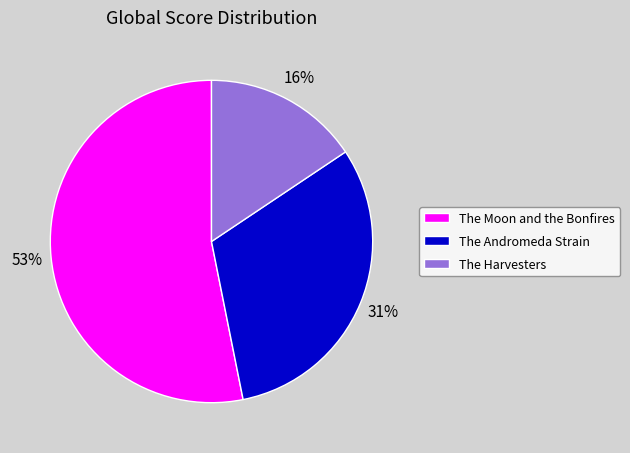

What is the majority slice?

The Moon and the Bonfires